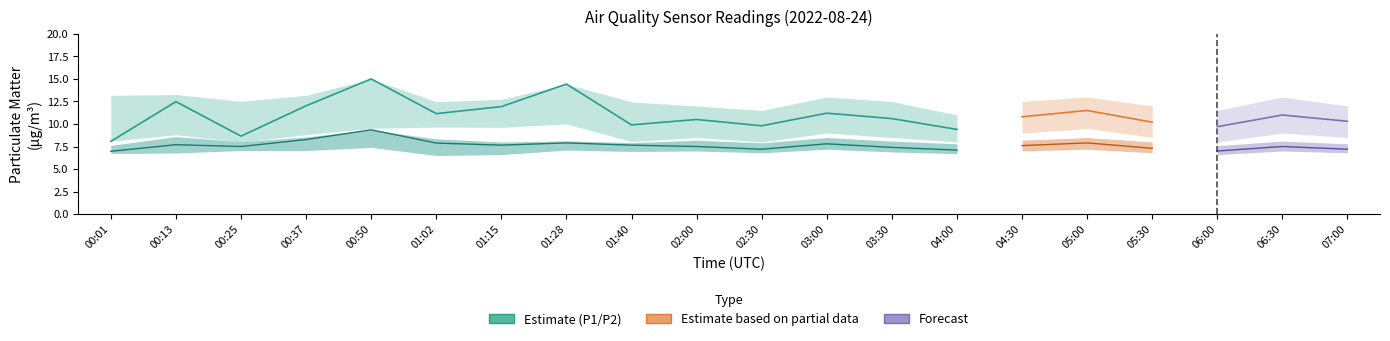

Between which two adjacent categories do P1_lower and P2_upper first intersect?

00:13 and 00:25